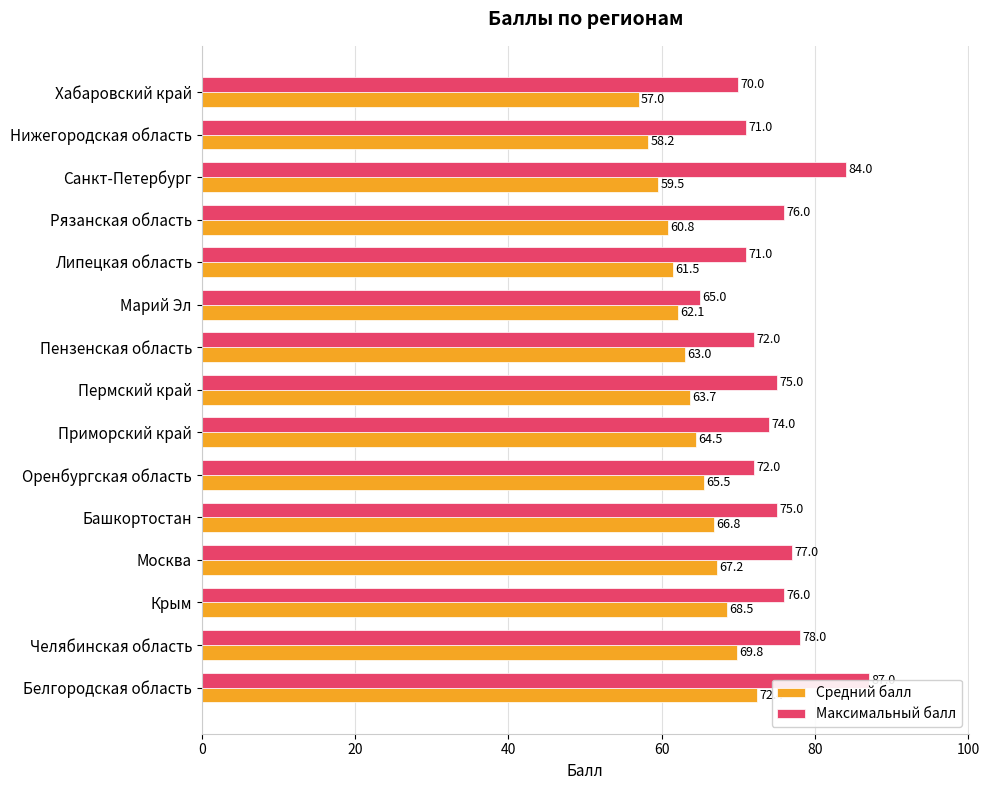

What is the average value of the Средний балл series?

64.0